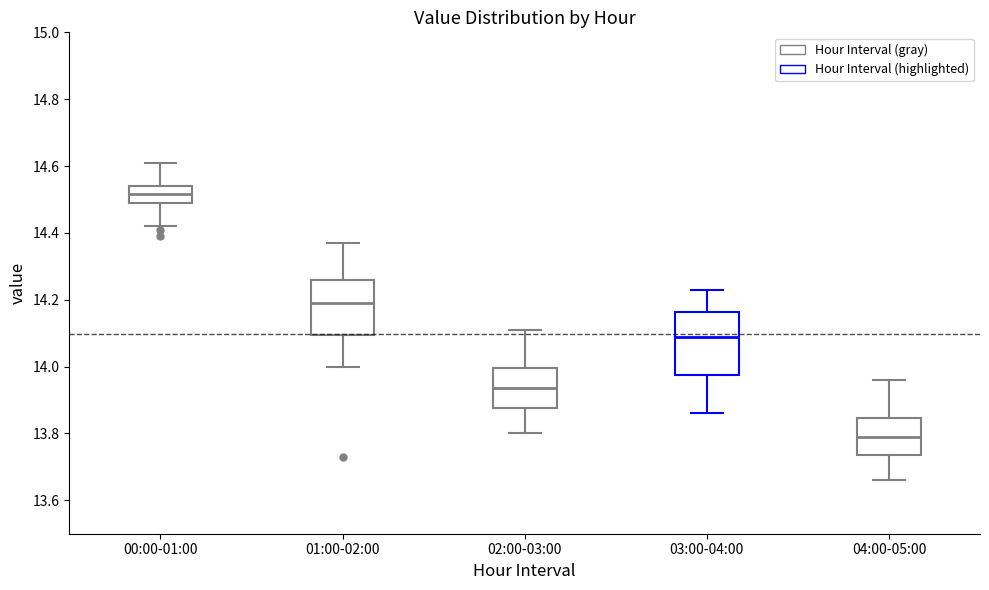

Reading left to right, read every box against the y-axis: the position of its median line, the range the box covers, and the ends of its whiskers. The values are not printed on the chart, so give them approximately, as read against the axis.

00:00-01:00: median 14.52, box 14.50 to 14.54, whiskers 14.42 to 14.62
01:00-02:00: median 14.20, box 14.10 to 14.26, whiskers 14.00 to 14.38
02:00-03:00: median 13.94, box 13.88 to 14.00, whiskers 13.80 to 14.12
03:00-04:00: median 14.10, box 13.98 to 14.16, whiskers 13.86 to 14.24
04:00-05:00: median 13.80, box 13.74 to 13.84, whiskers 13.66 to 13.96